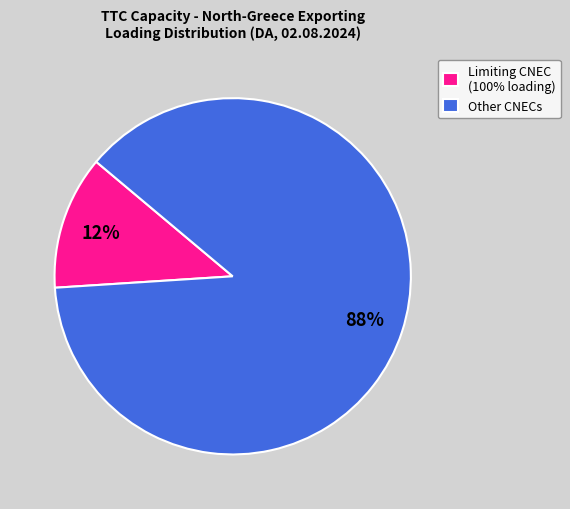

How many slices are in this pie chart?

2